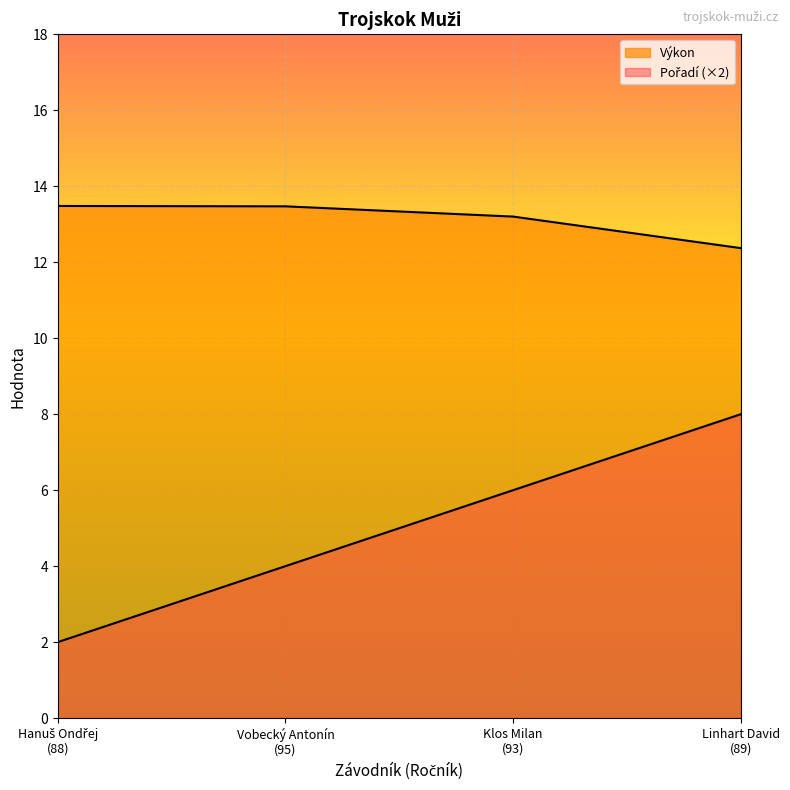

What is the maximum value shown in the chart?

13.5